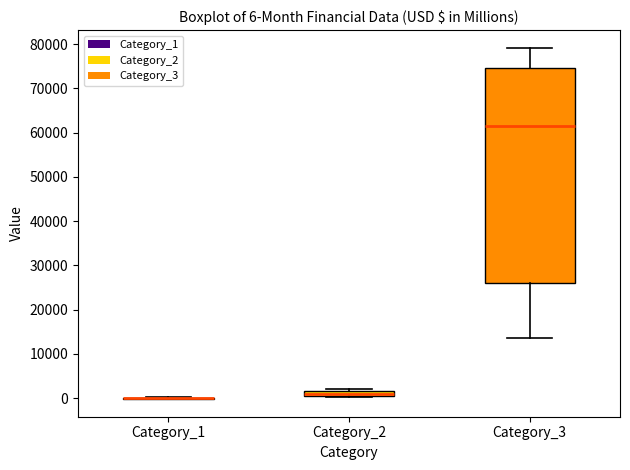

Which box is the tallest, from its lower edge to its upper edge?

Category_3